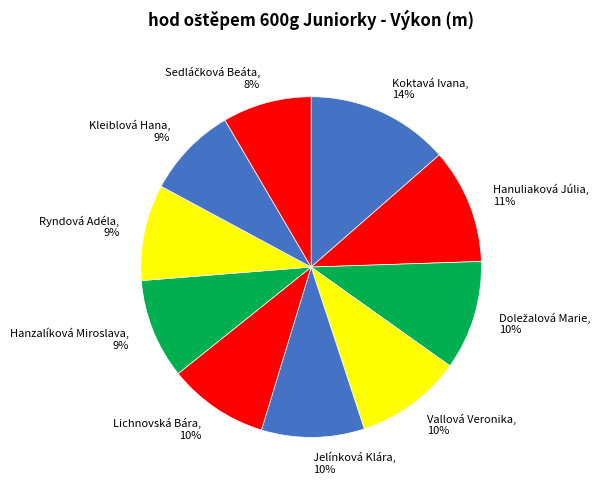

Between Ryndová Adéla and Vallová Veronika, which is larger?

Vallová Veronika